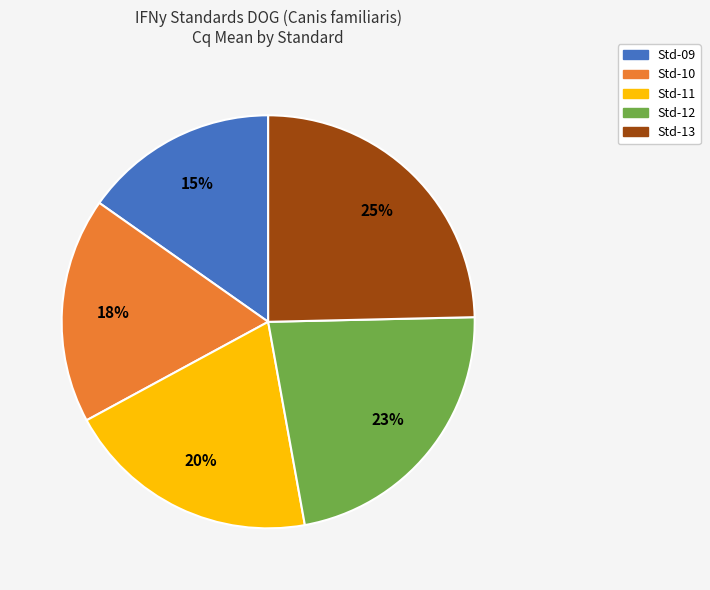

Is the sum of Std-11 and Std-09 greater than half?

No